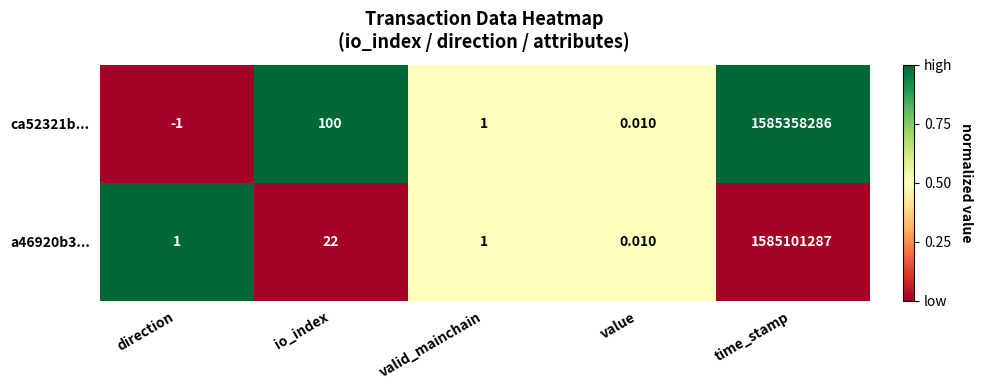

How many data points does each series have?

5